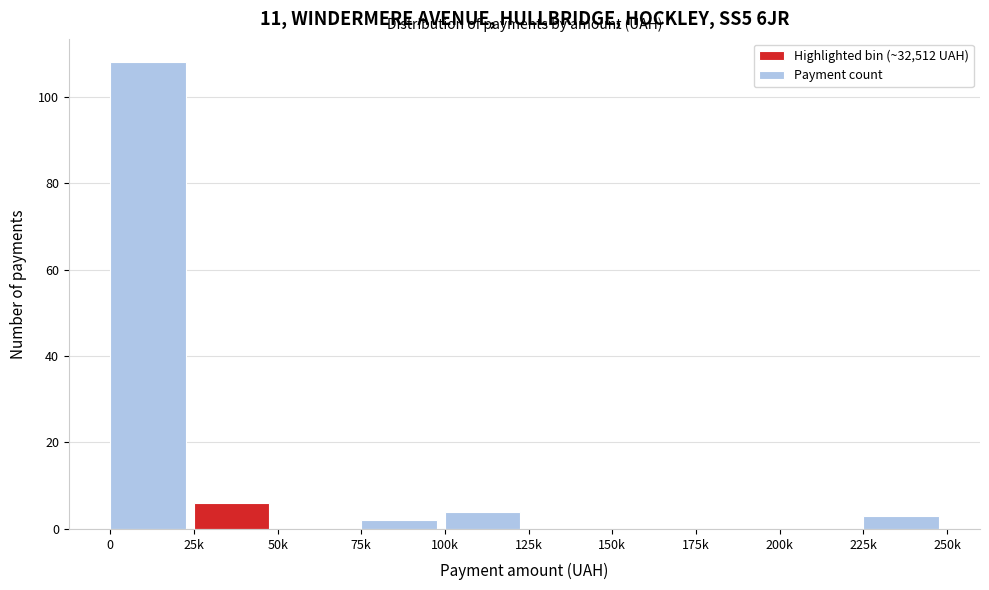

Reading left to right, extract all data points from this chart.

0=108	25k=6	50k=0	75k=2	100k=4	125k=0	150k=0	175k=0	200k=0	225k=3